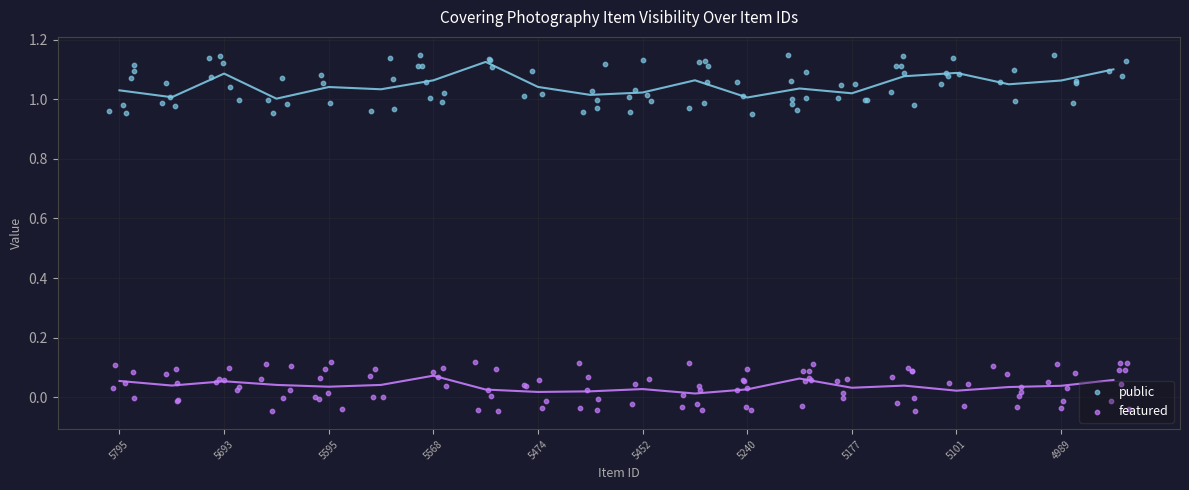

What is the total value across all series at 5101?

1